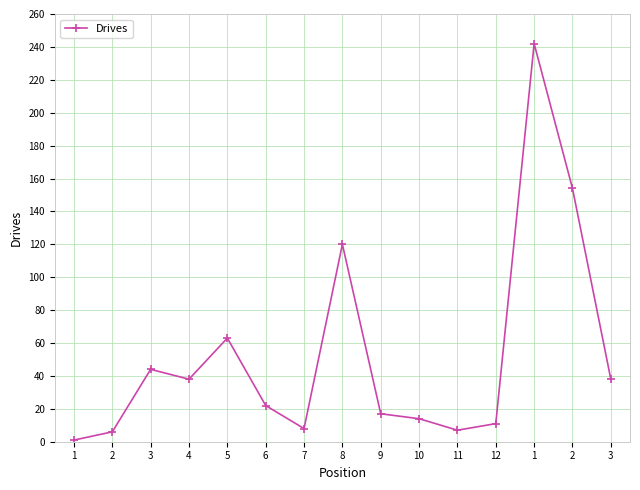

Is this an area chart (filled region under the line)?

No